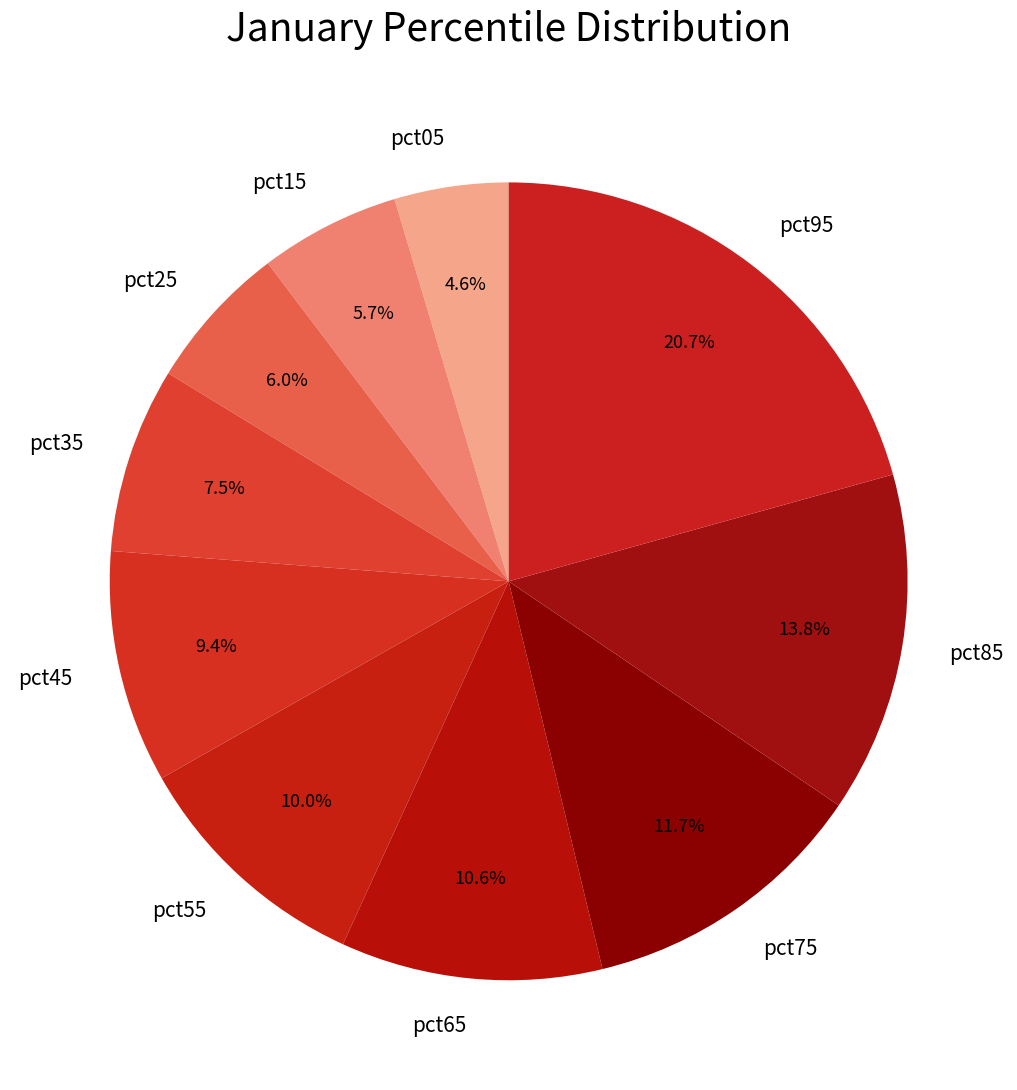

To the nearest percent, what is the combined percentage of pct95 and pct05?

25%